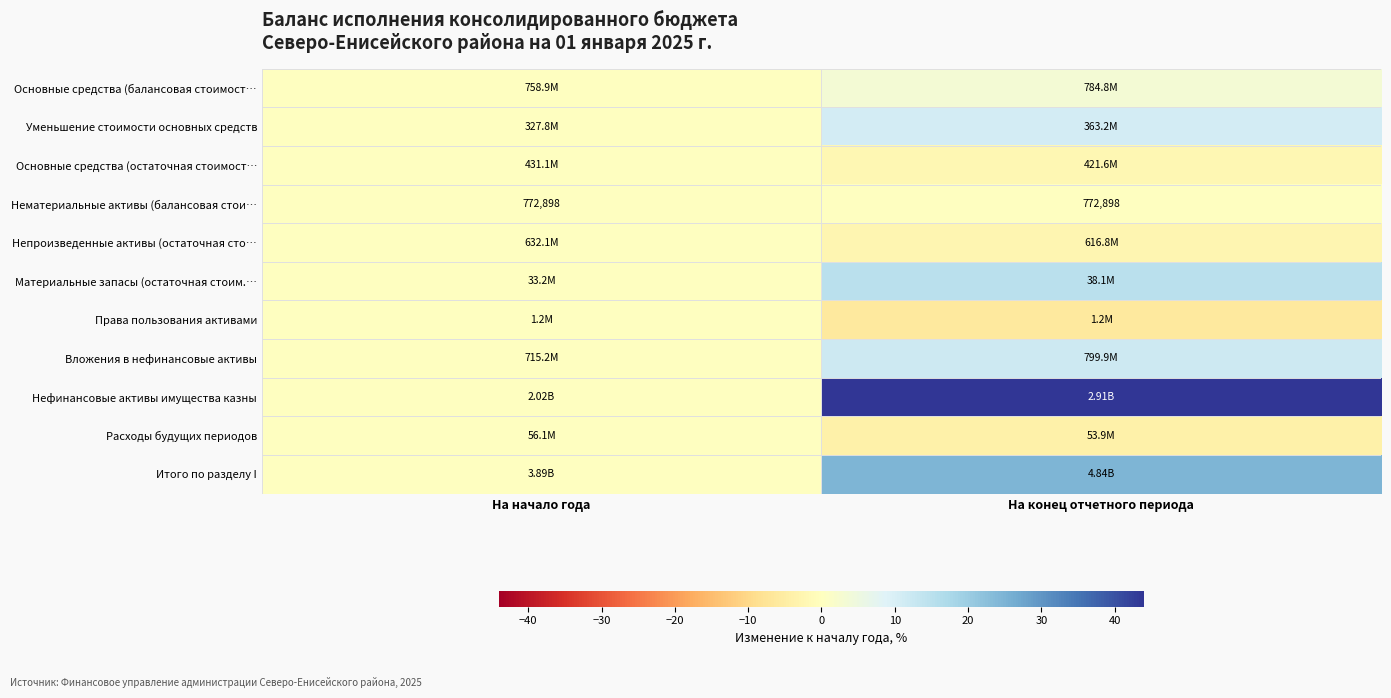

At which category does the chart reach its peak across all series?

На конец отчетного периода